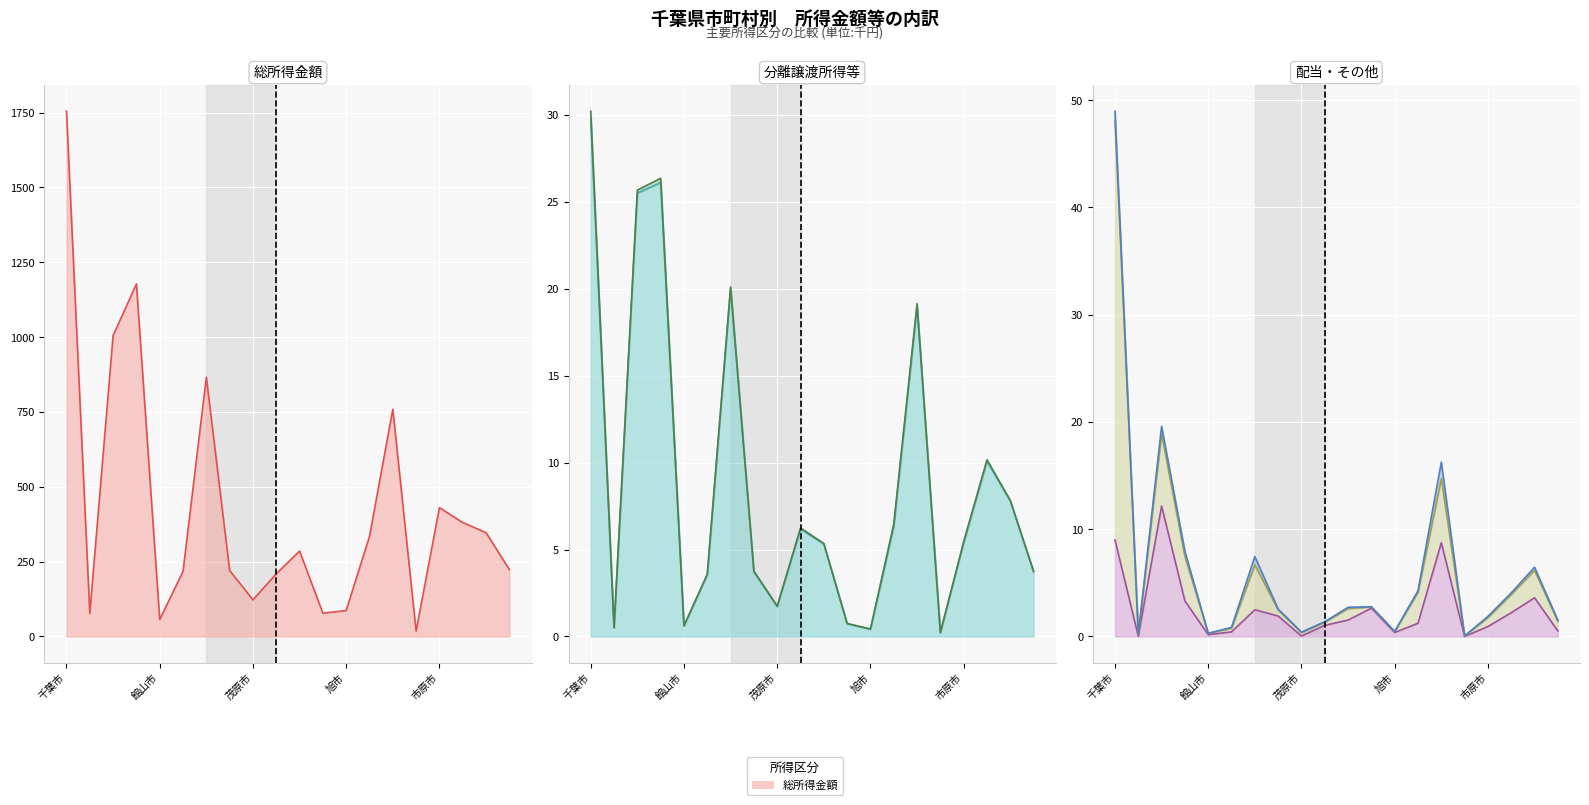

What is the average value of the 分離長期譲渡所得金額_line series?

8.8